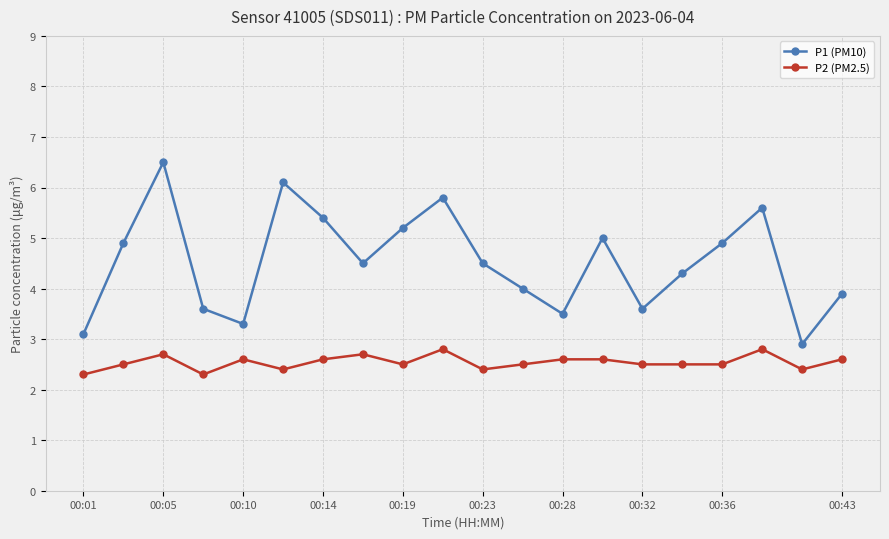

Which series has the largest range (max minus min)?

P1 (PM10)